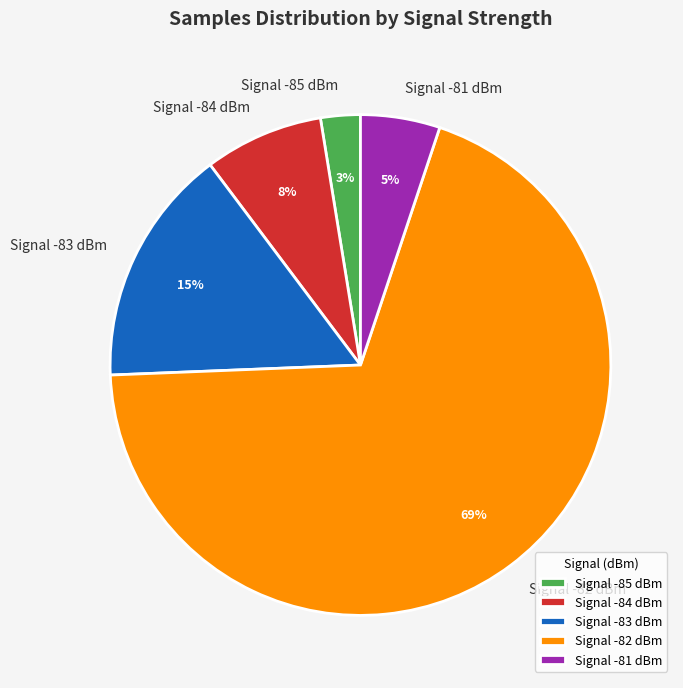

Which category has the biggest portion of the pie?

Signal -82 dBm